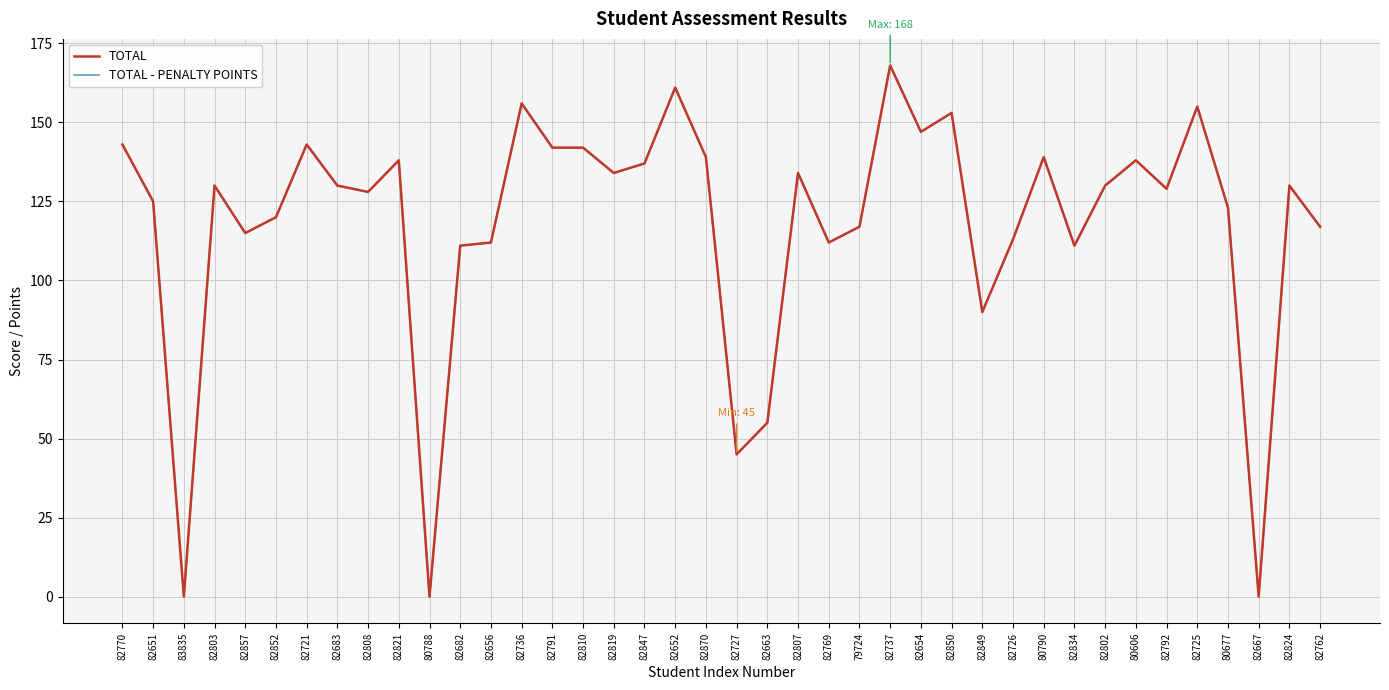

How many interior local peaks does the TOTAL series have?

12